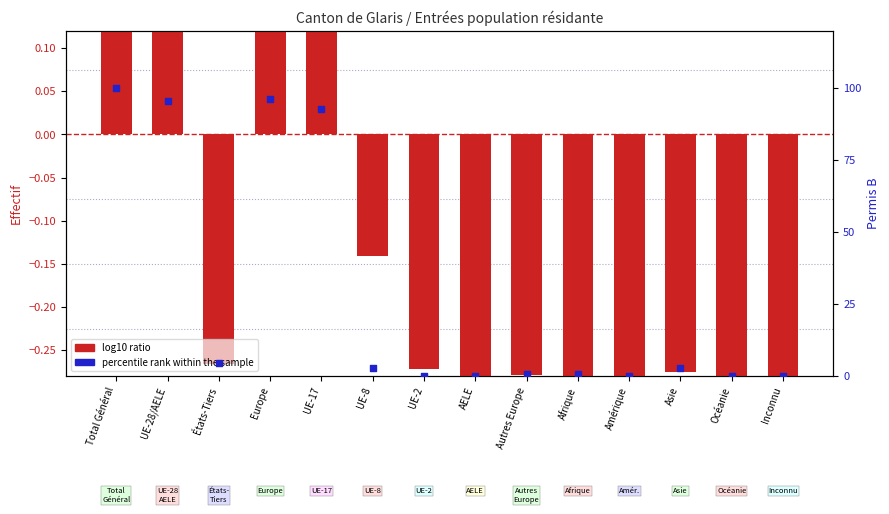

Is the value of log10 ratio at UE-17 greater than the value of percentile rank within the sample at Total Général?

No